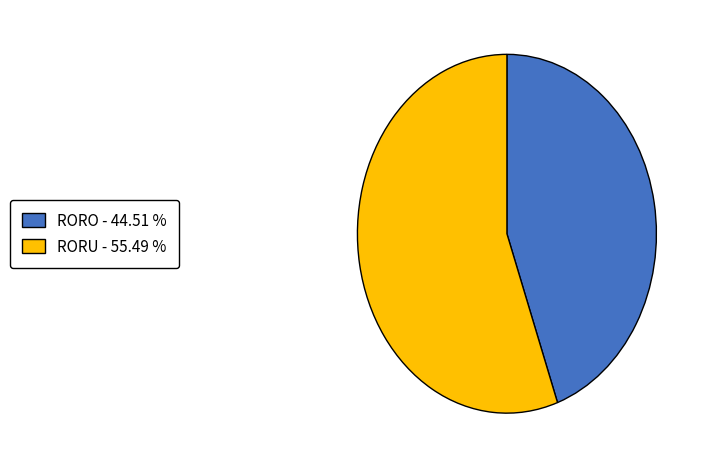

Does any single category account for the majority?

Yes